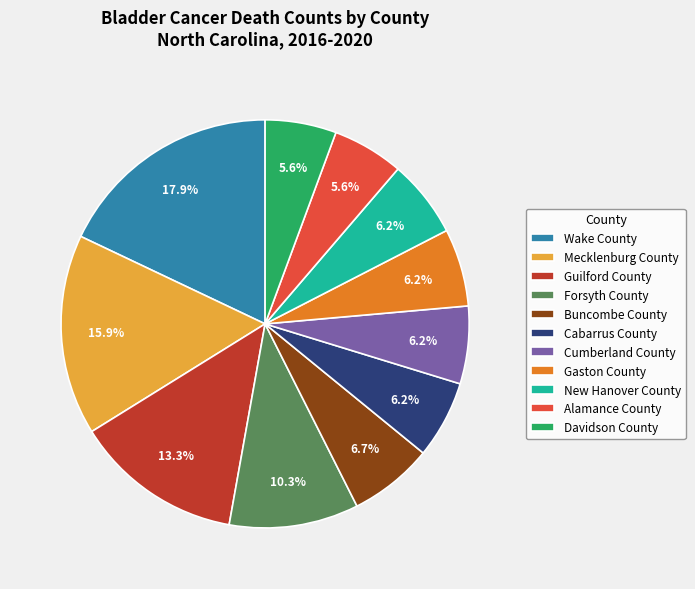

Which slice is the largest?

Wake County